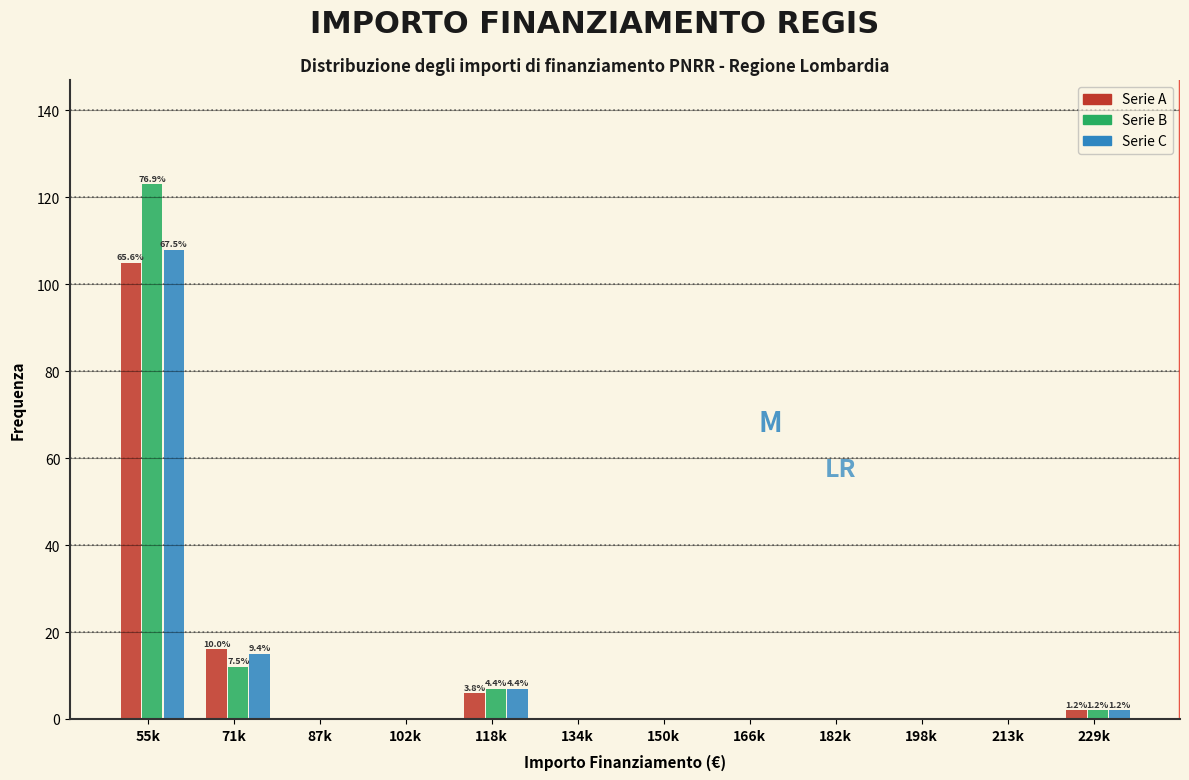

At which category is the sum across all series the highest?

55k